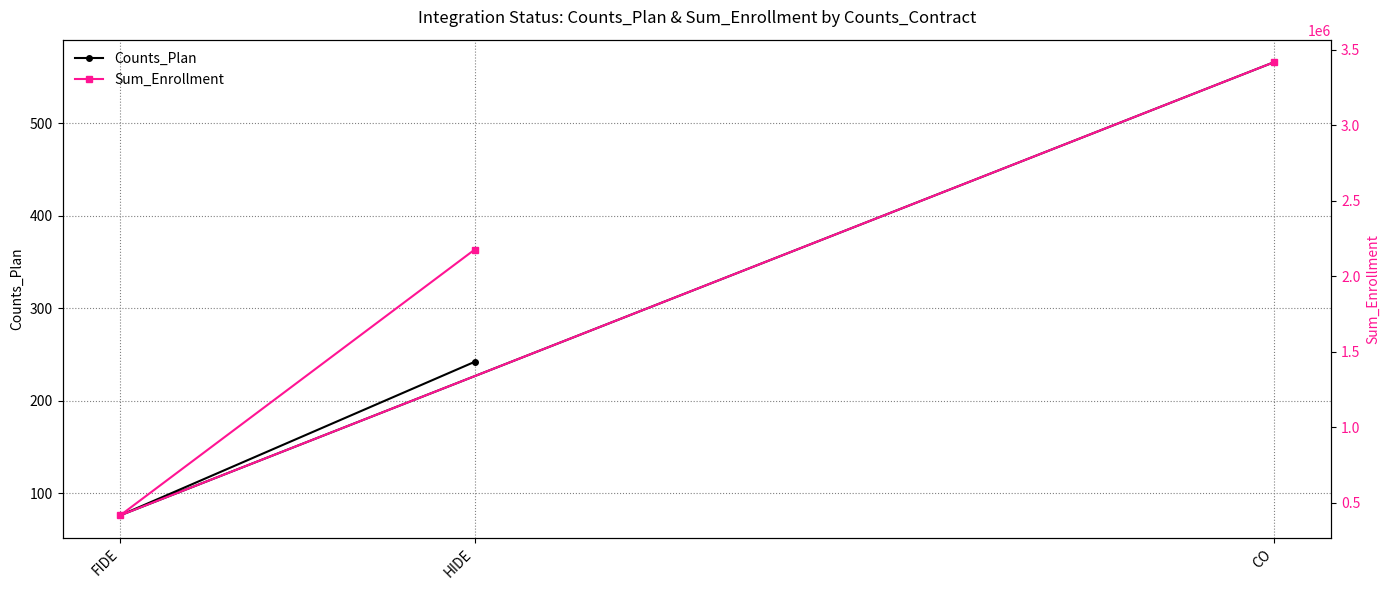

How many values in the Counts_Plan series exceed 242?

1